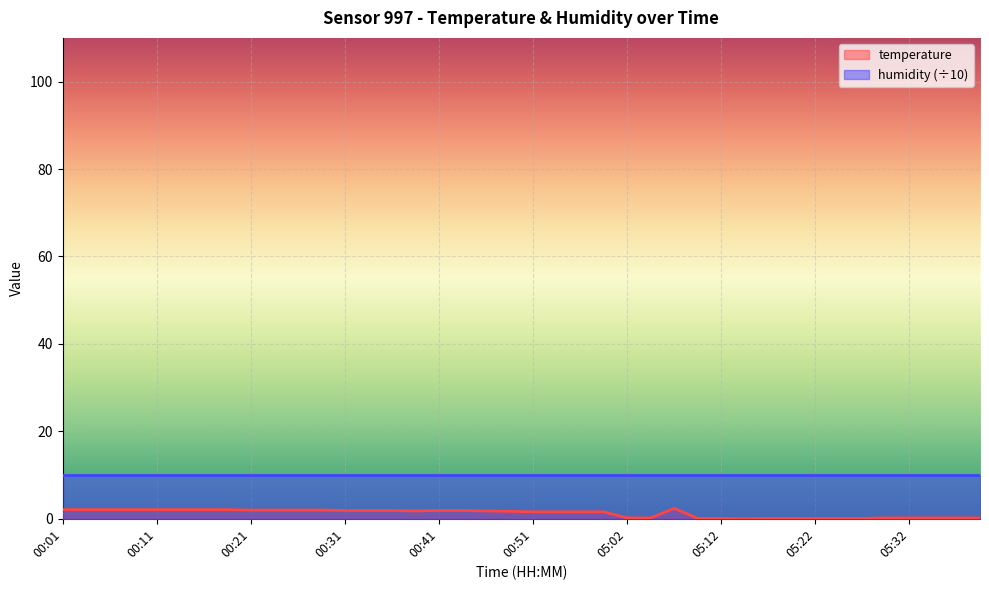

What is the difference between the values at 00:51 and 05:02?

1.4